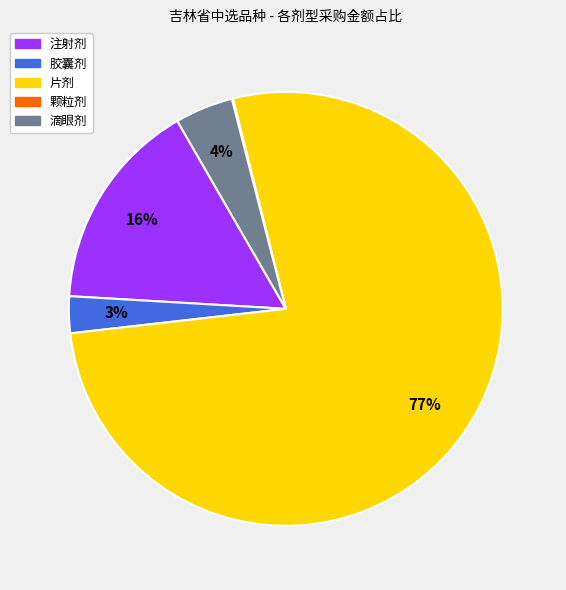

Do 滴眼剂 and 片剂 together represent more than half of the pie?

Yes